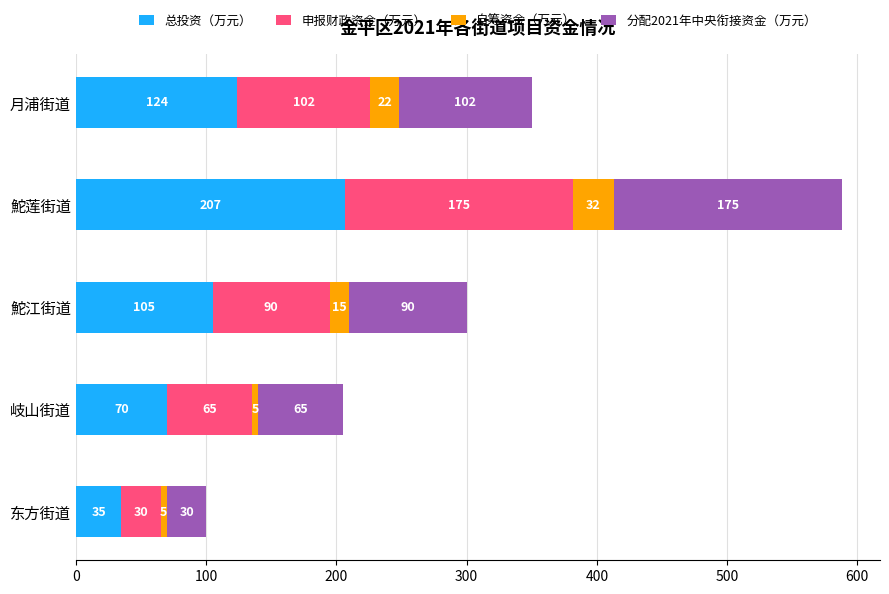

At which label is 总投资（万元） closest to 120?

月浦街道